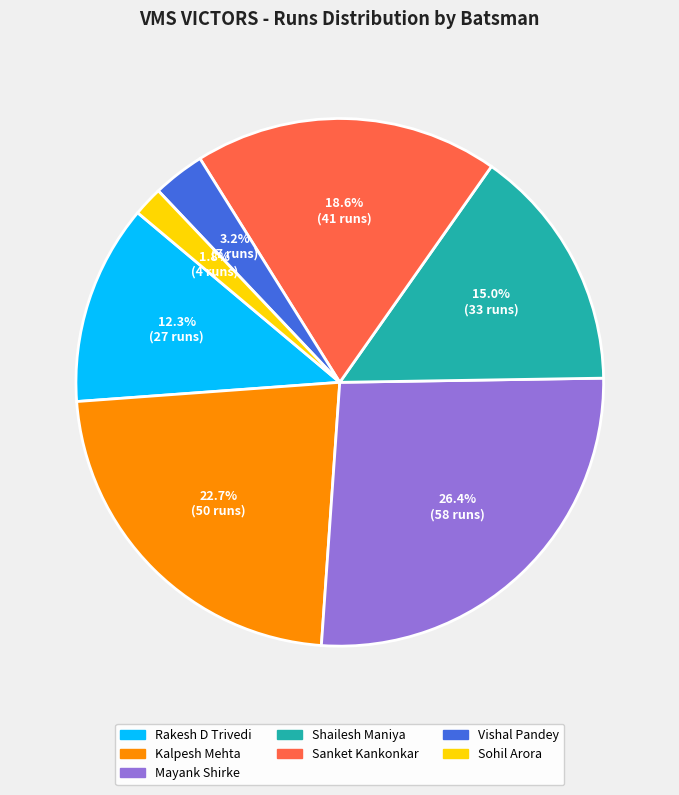

Does any single category account for the majority?

No